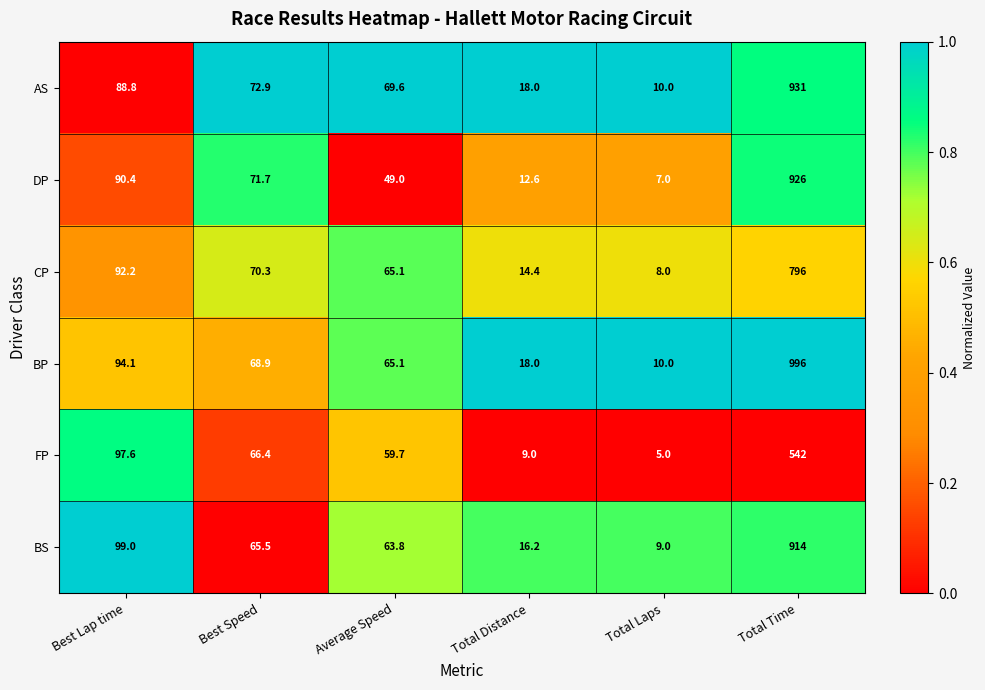

Where does the DP series first go above 71?

Best Lap time